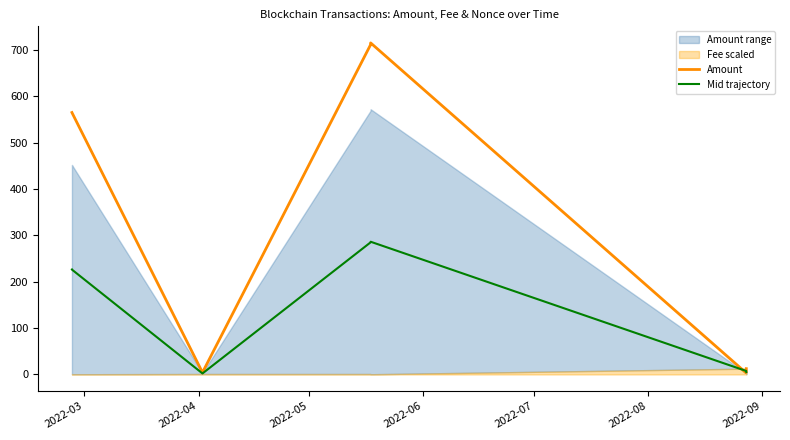

What is the smallest value displayed?

2.2